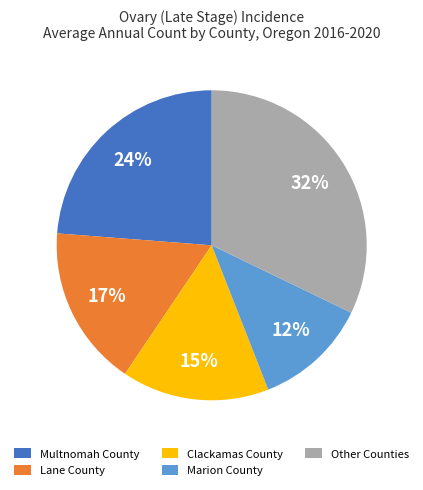

What percentage is the Multnomah County slice, to the nearest percent?

24%